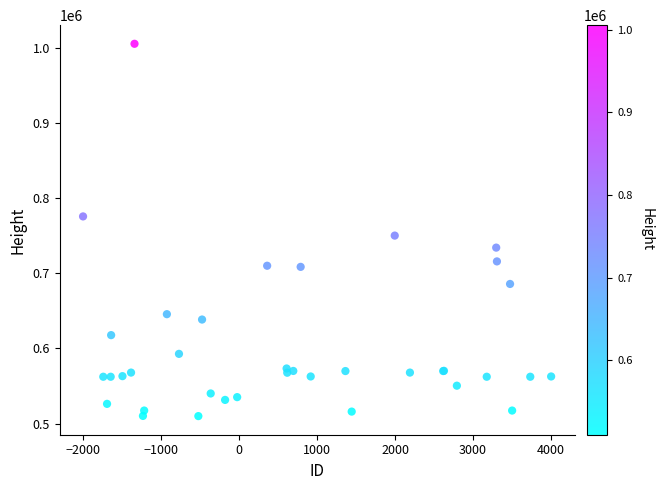

What Y value in the scatter plot is closest to 757739?

750219